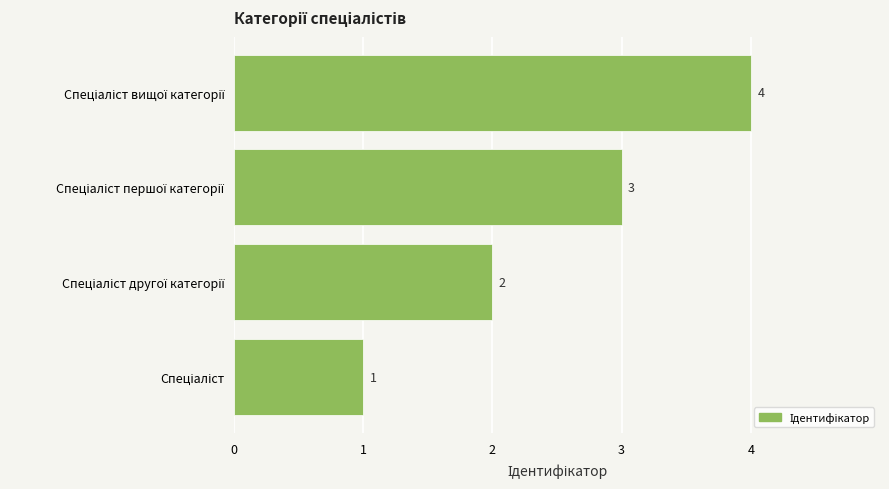

What is the minimum value shown in the chart?

1